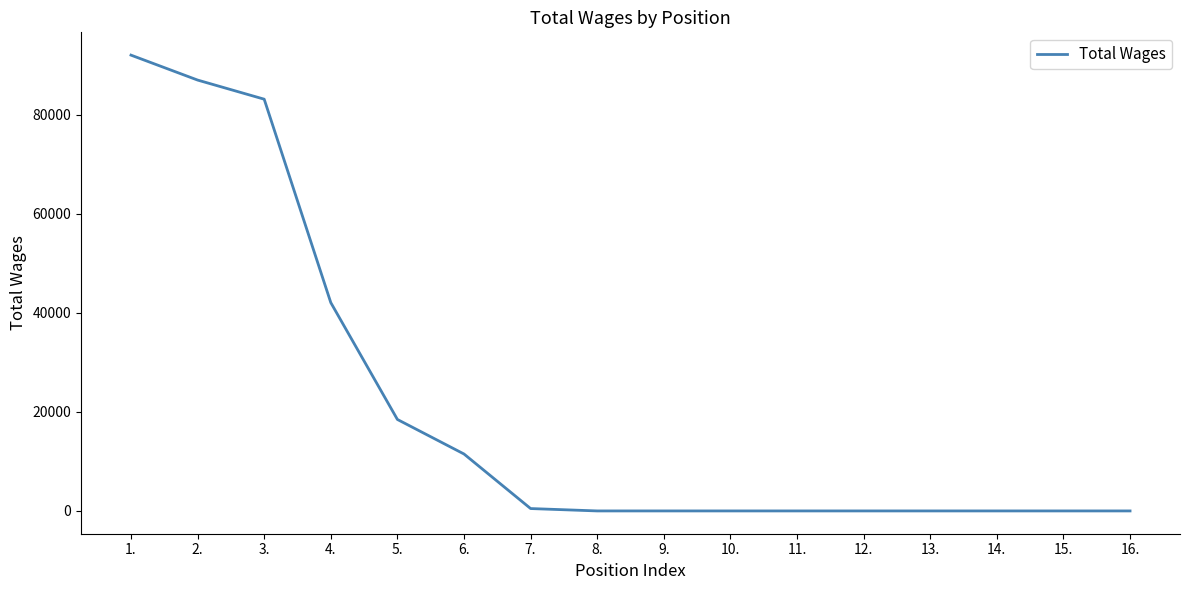

Between 3. and 2., which is larger?

2.